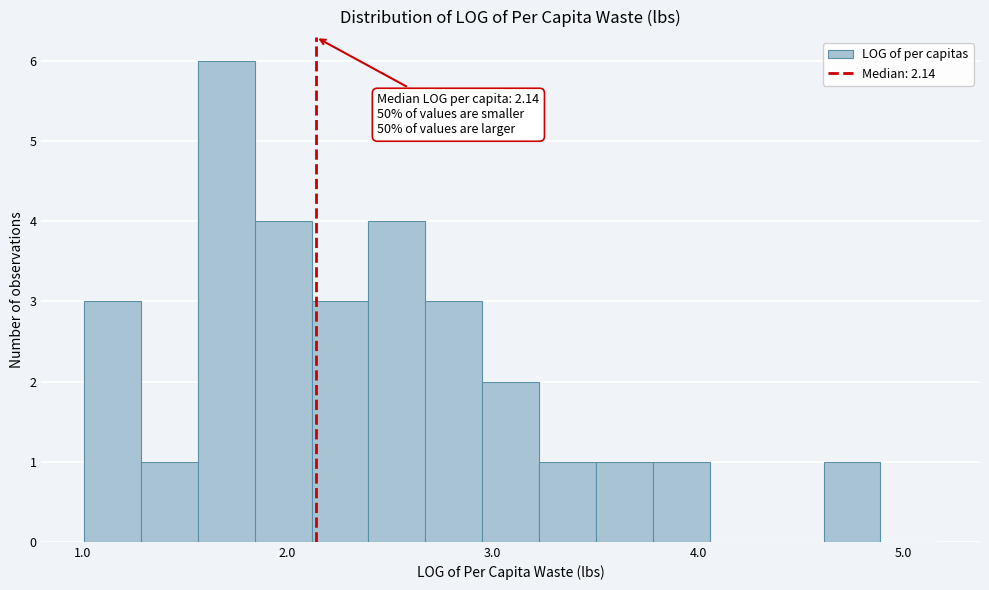

Around what value on the x-axis is the tallest bar? Give the approximate position of its centre, as read against the axis.

1.7